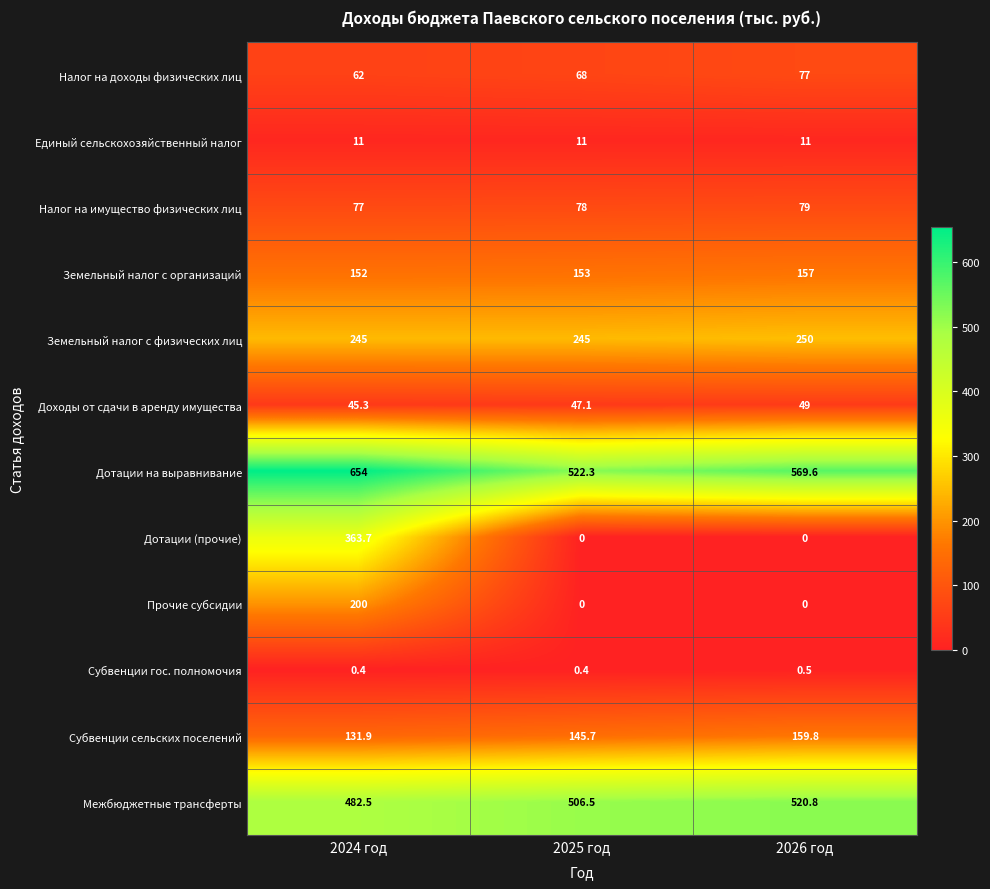

At 2024 год, list the series in order from smallest to largest.

Субвенции гос. полномочия, Единый сельскохозяйственный налог, Доходы от сдачи в аренду имущества, Налог на доходы физических лиц, Налог на имущество физических лиц, Субвенции сельских поселений, Земельный налог с организаций, Прочие субсидии, Земельный налог с физических лиц, Дотации (прочие), Межбюджетные трансферты, Дотации на выравнивание